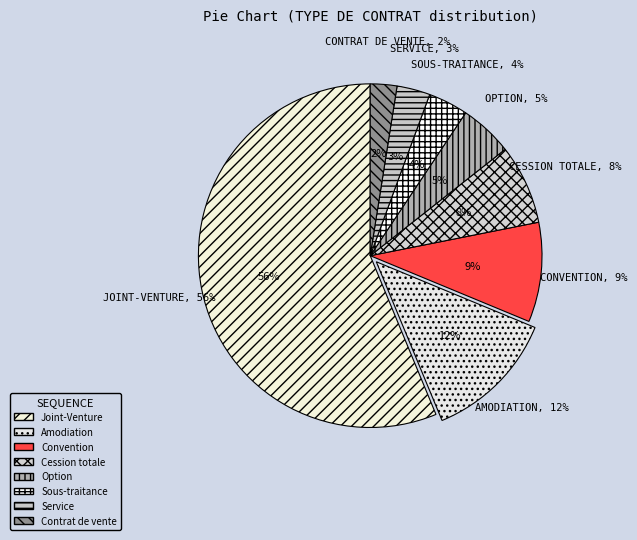

Which category has the smallest portion of the pie?

Contrat de vente